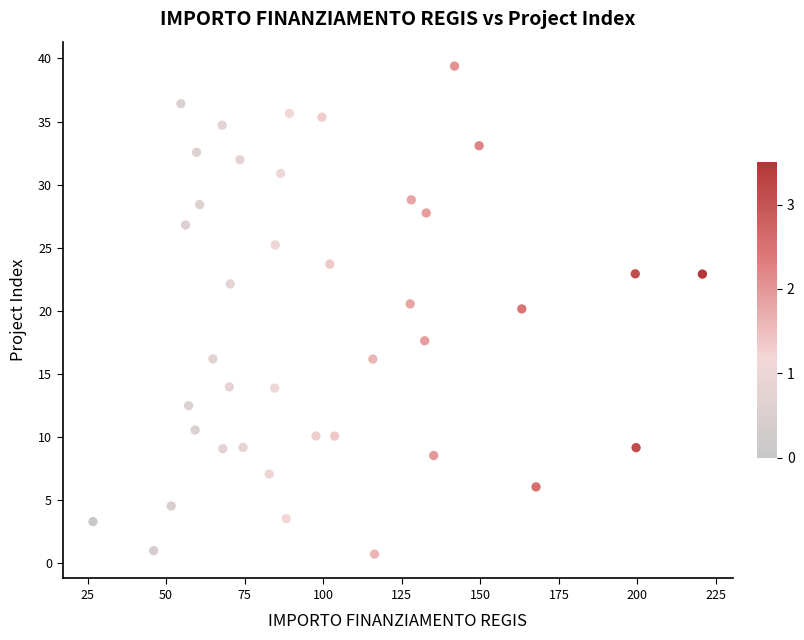

What is the range of X values (max minus min)?

193.9